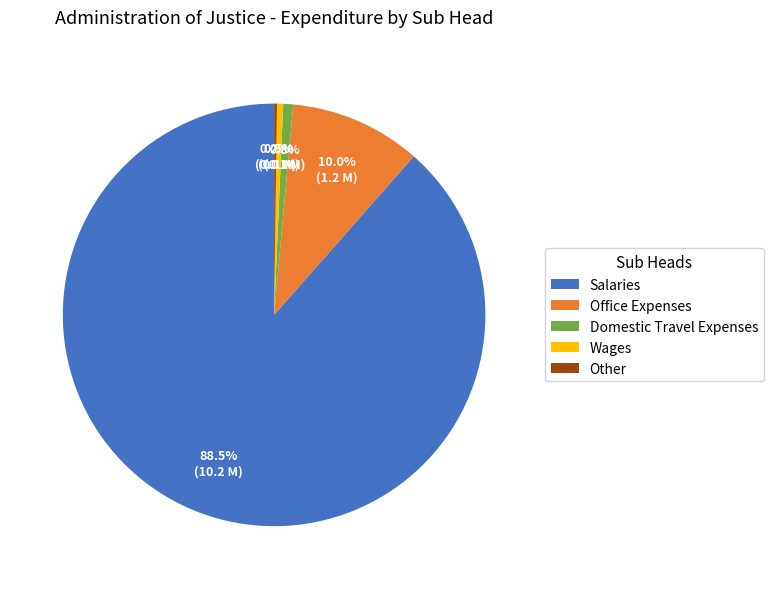

Combined, do Wages and Salaries account for over 50%?

Yes